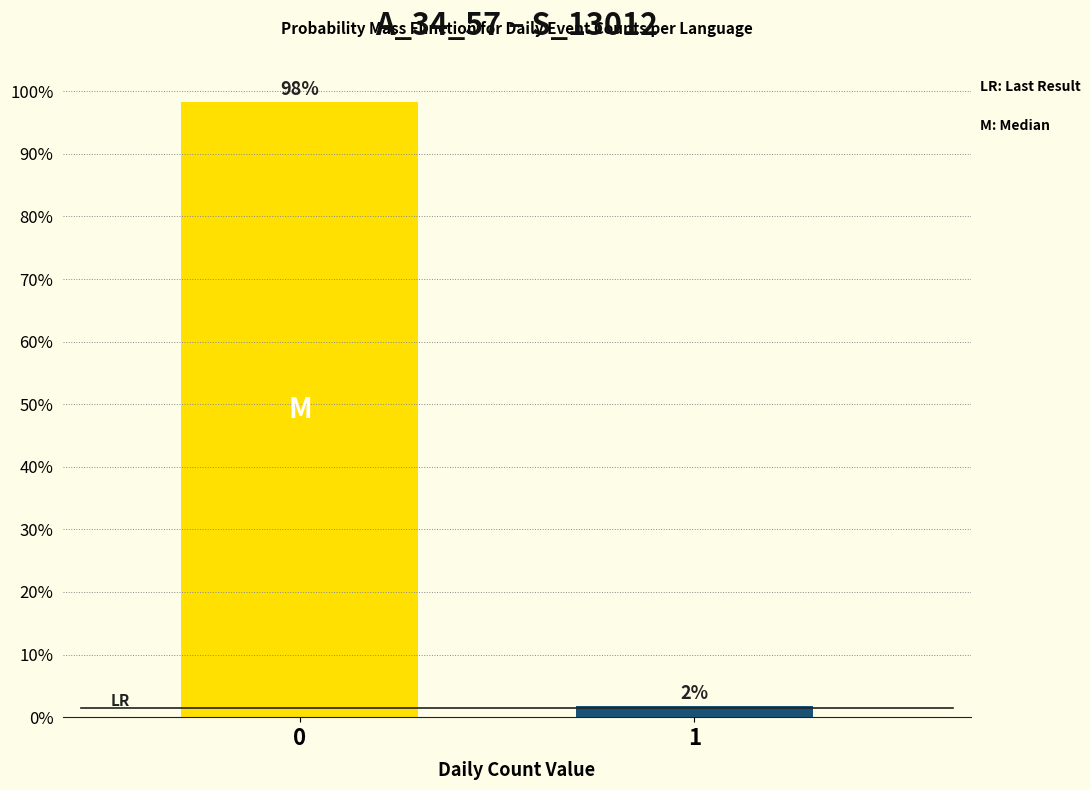

What is the value of the 1st bar from the left?

98.2